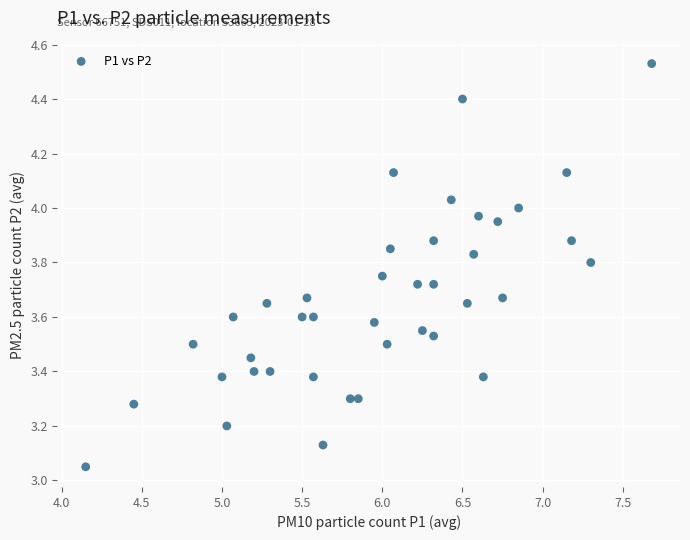

What is the range of Y values (max minus min)?

1.5